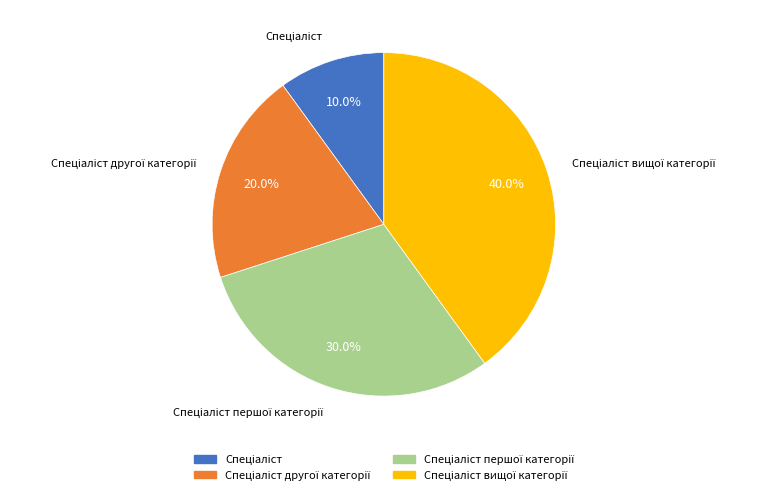

Does any single category account for the majority?

No